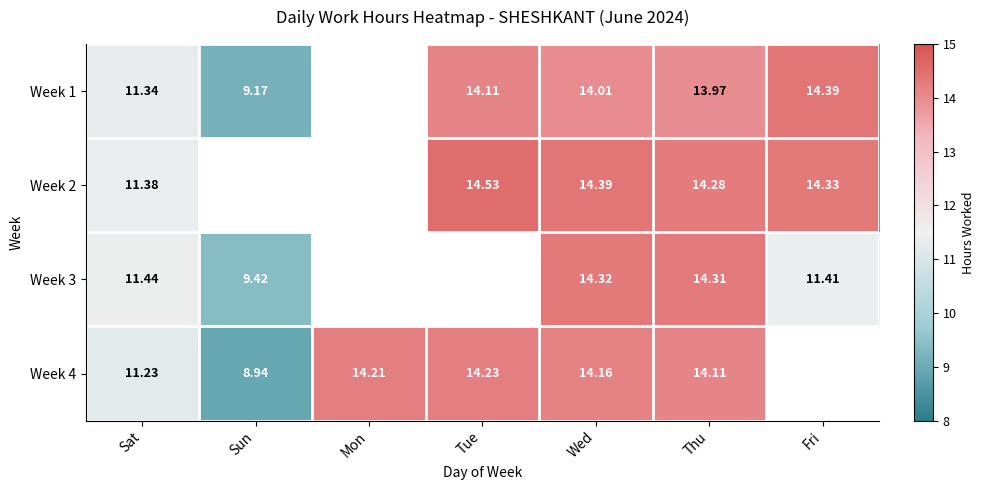

The Week 1 series shows 11.3 at Sat. True or false?

True